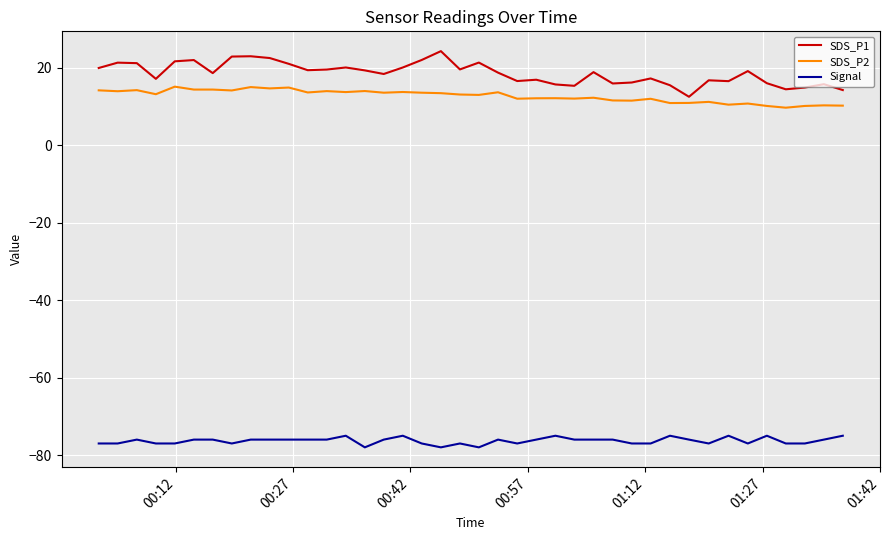

True or false: Signal and SDS_P2 cross at least once.

False